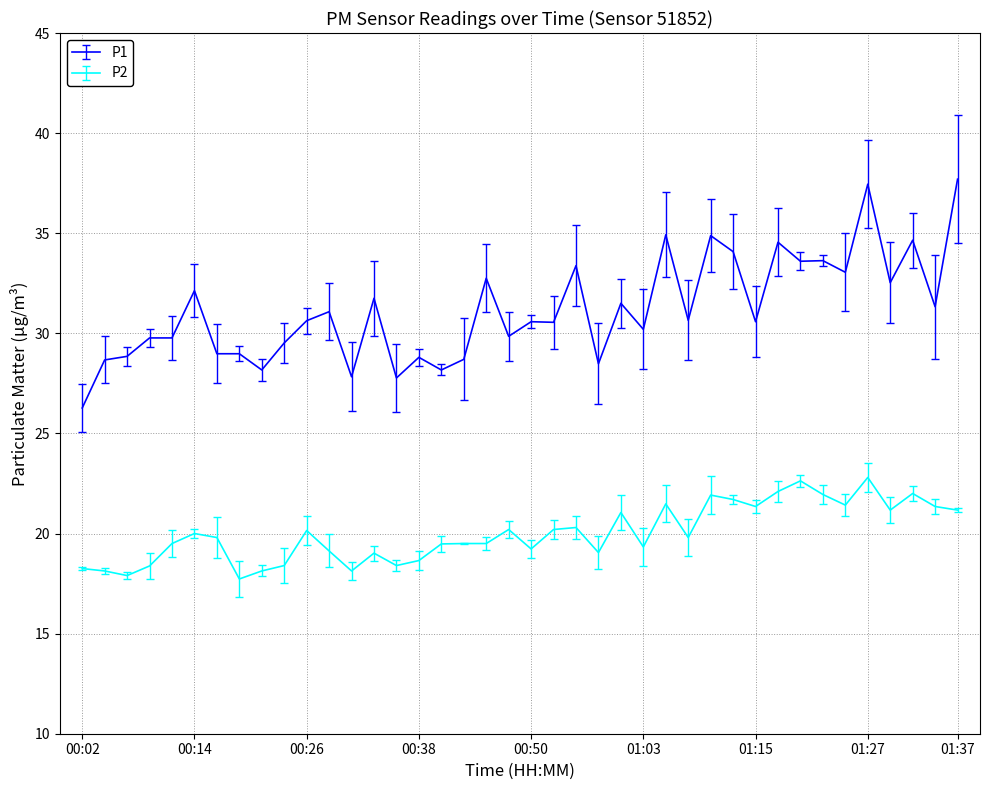

What is the difference between the maximum and minimum values in the P2 series?

5.1